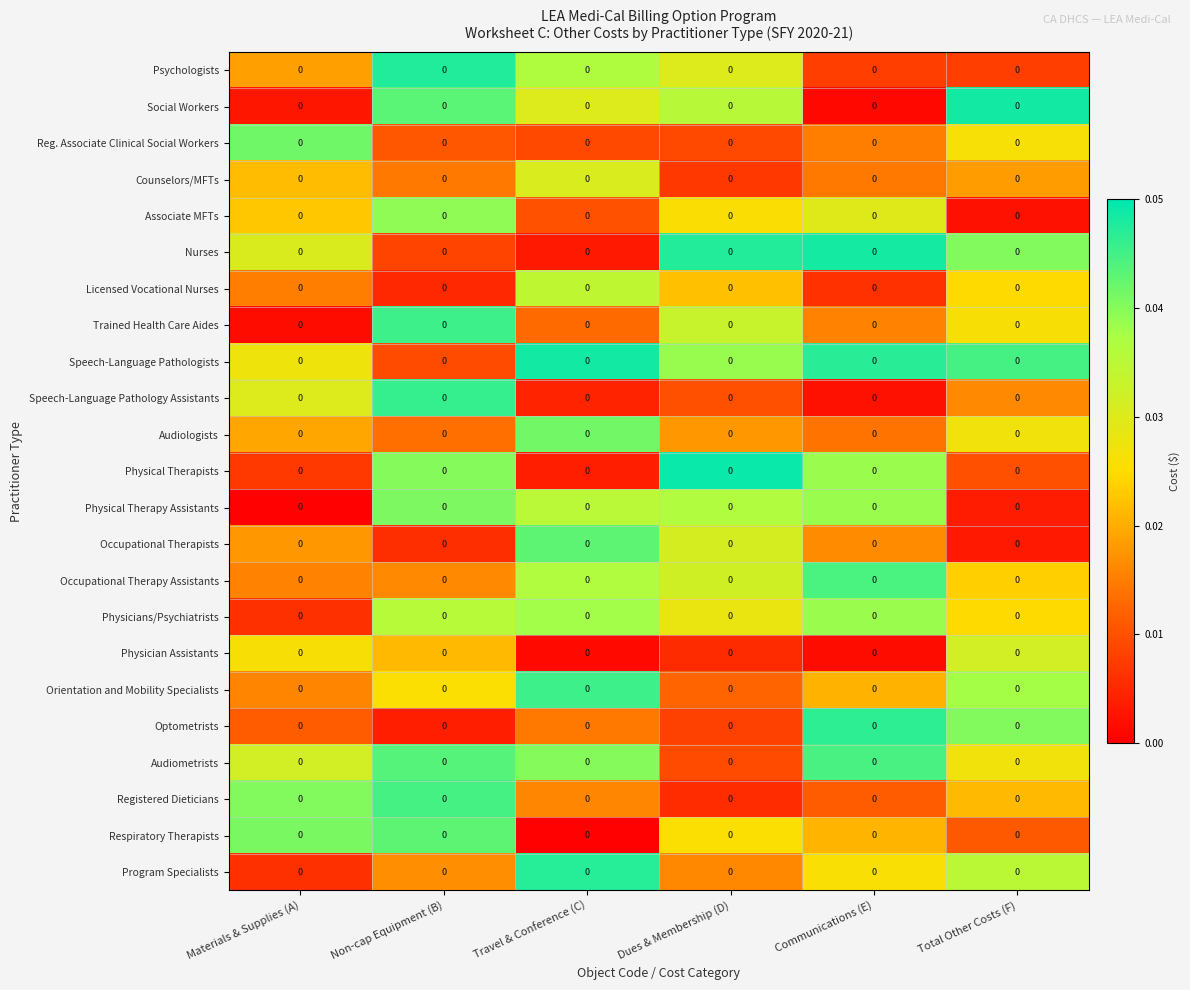

At how many categories does at least one series exceed 0?

6